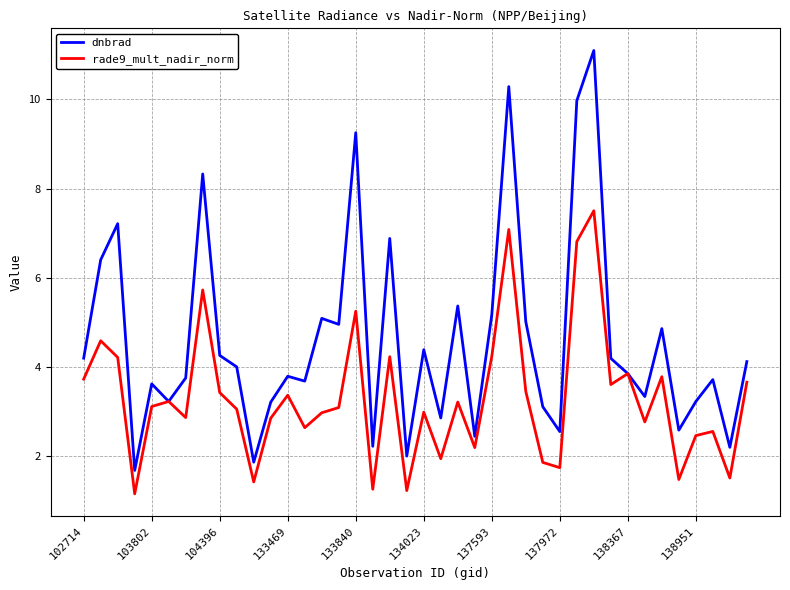

Which series has the largest total across all categories?

dnbrad